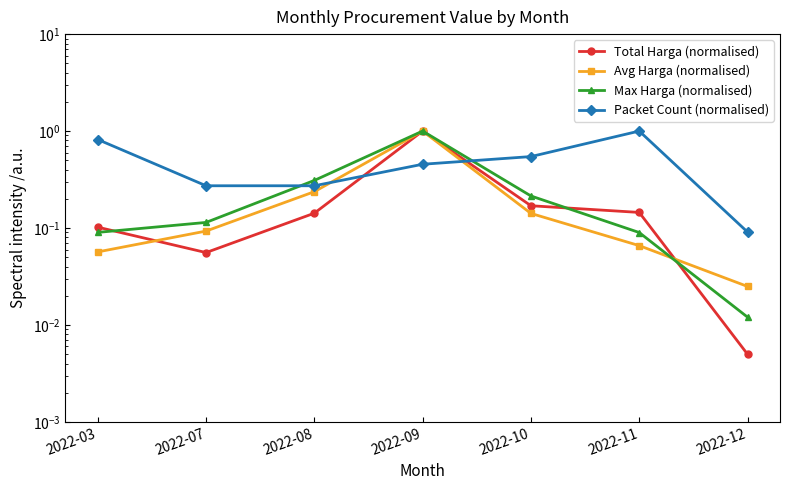

How many lines are shown in the chart?

4